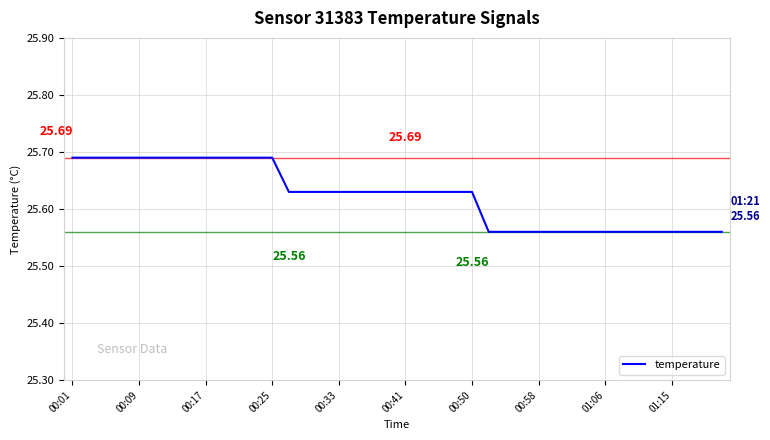

Does the chart have visible grid lines?

Yes